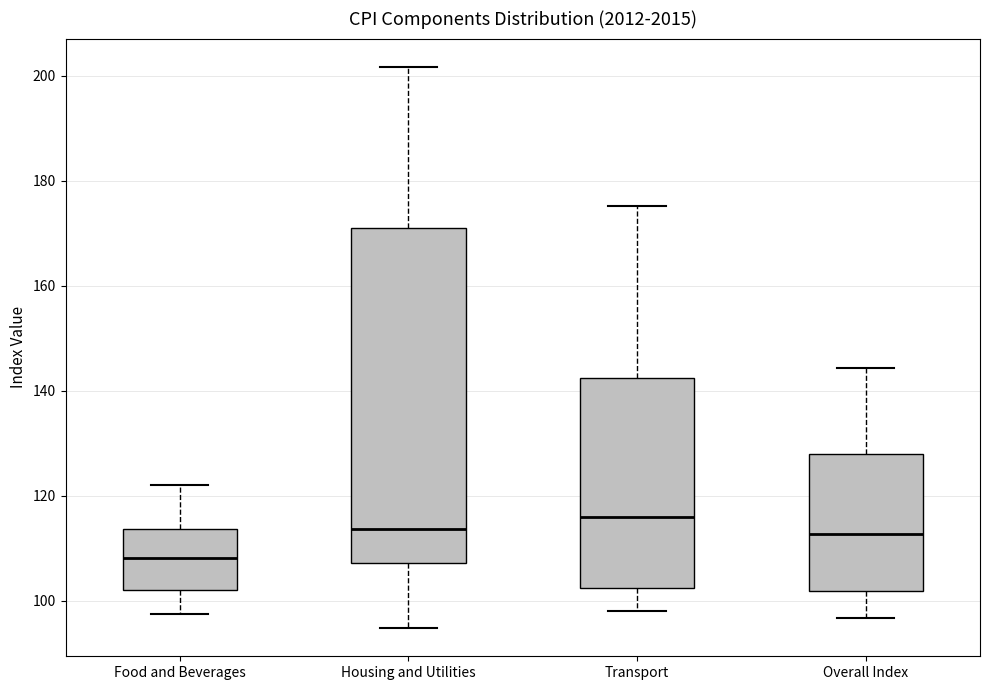

Reading left to right, transcribe this box plot: for each box, give where its median line is, the range the box spans, and where its two whiskers end, as read against the y-axis. The values are not printed on the chart, so give them approximately, as read against the axis.

Food and Beverages: median 108, box 102 to 114, whiskers 98 to 122
Housing and Utilities: median 114, box 108 to 170, whiskers 94 to 202
Transport: median 116, box 102 to 142, whiskers 98 to 176
Overall Index: median 112, box 102 to 128, whiskers 96 to 144